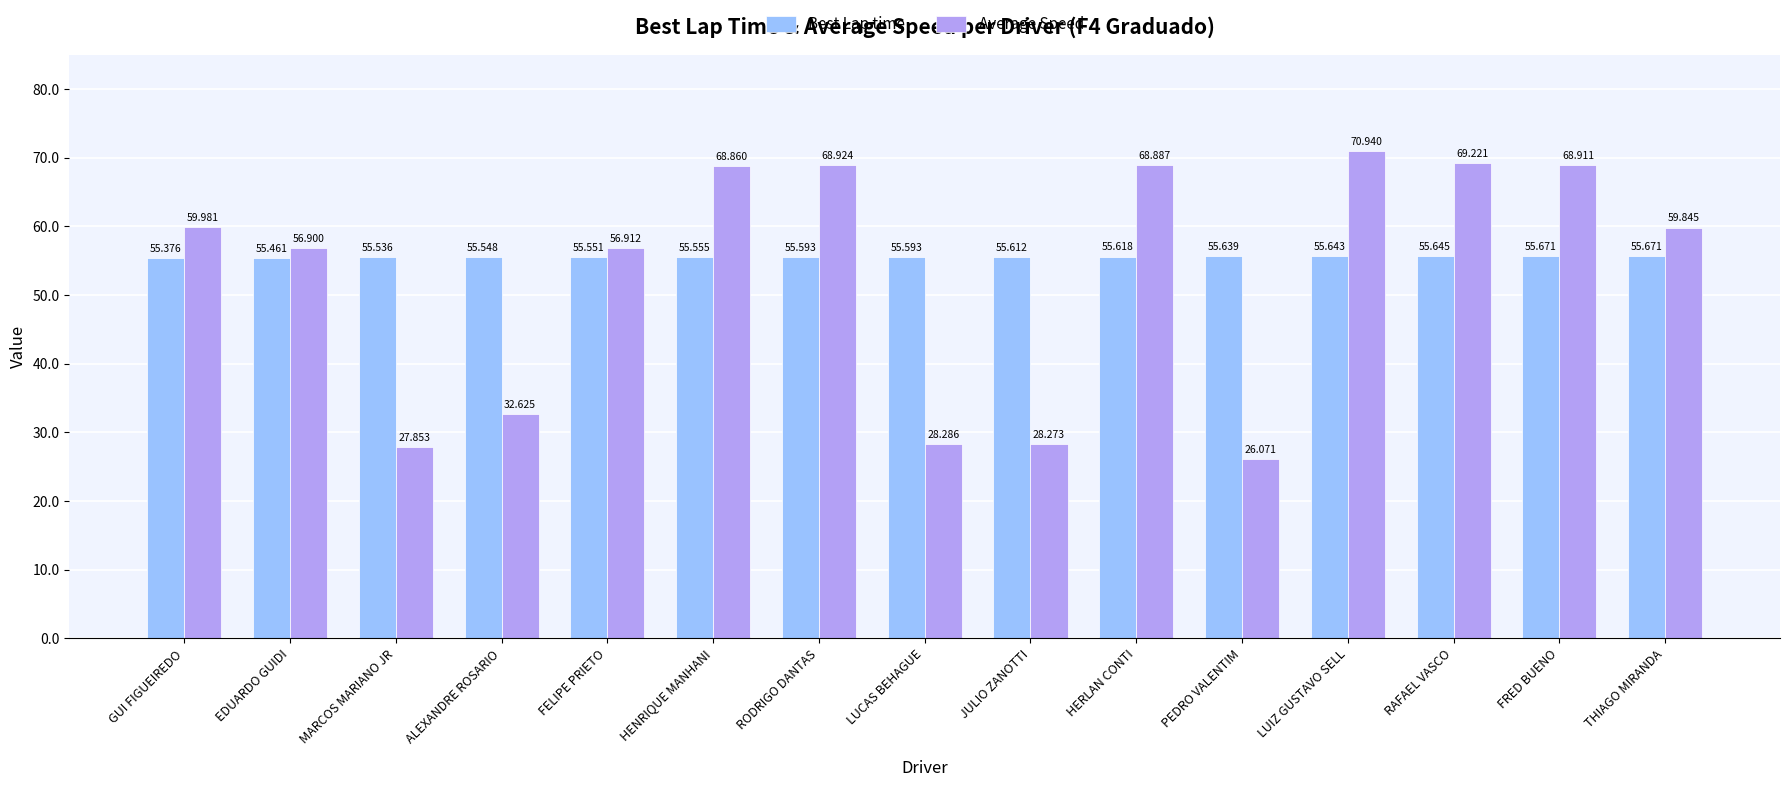

What is the greatest value displayed?

70.9